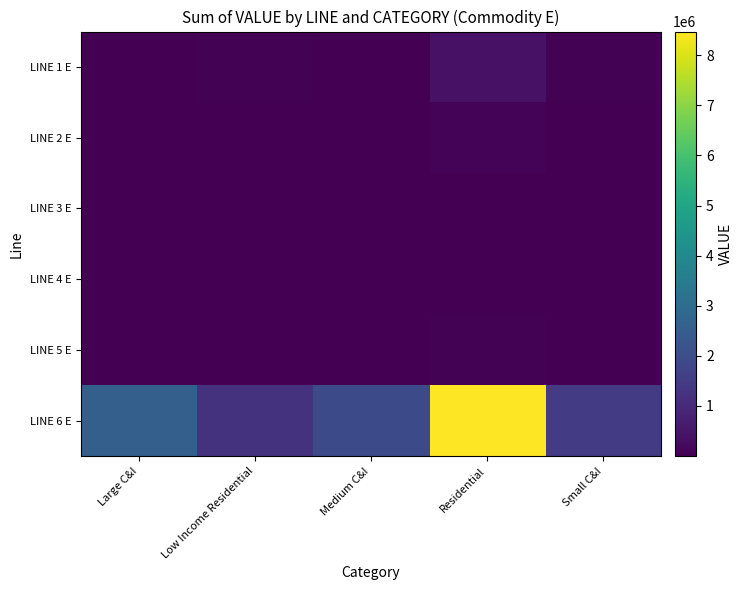

What is the difference between the highest and lowest values at Medium C&I?

1905001